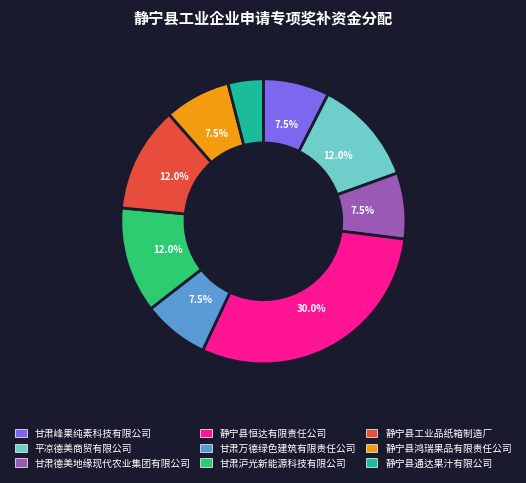

Between 甘肃峰果纯素科技有限公司 and 甘肃沪光新能源科技有限公司, which is larger?

甘肃沪光新能源科技有限公司